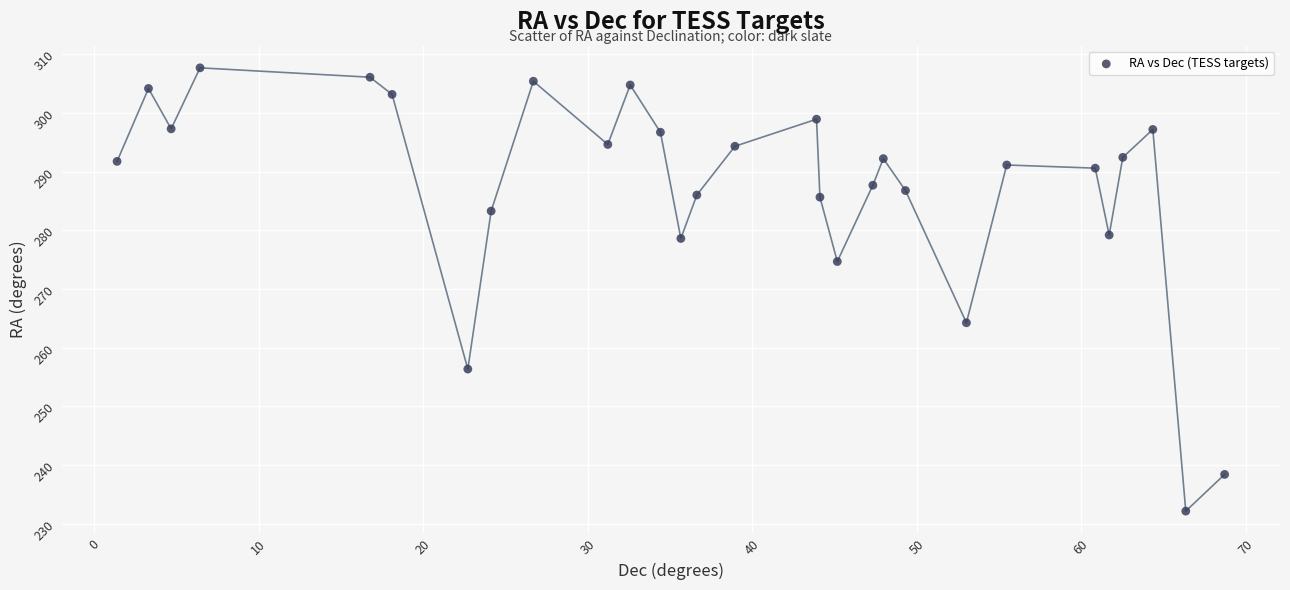

What is the range of Y values (max minus min)?

75.6